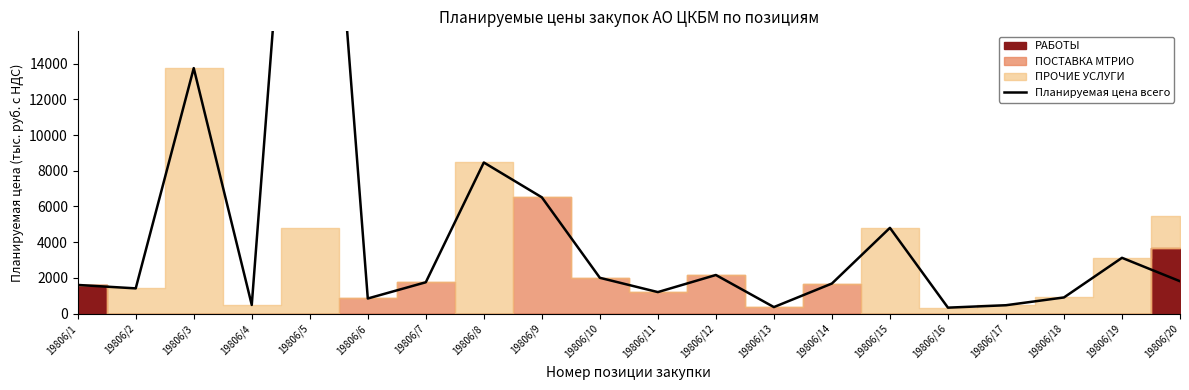

Reading left to right, list all the values displayed in this chart.

1600.0	1408.5	13746.0	480.0	42955.2	841.2	1750.5	8460.0	6509.2	2000.0	1200.0	2157.9	360.0	1680.0	4798.8	328.0	464.0	900.0	3120.0	1808.4